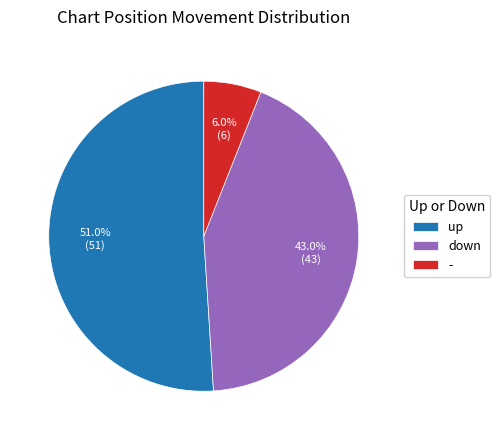

The down slice represents 57% of the pie. True or false?

False